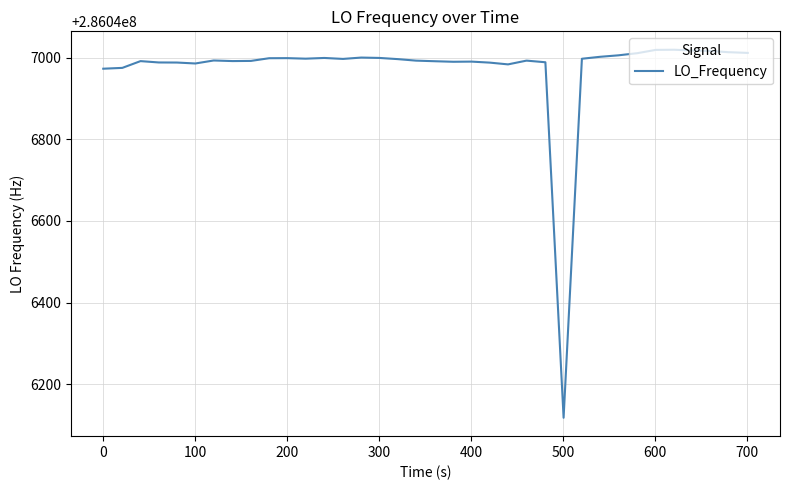

What is the minimum value shown in the chart?

286046117.7